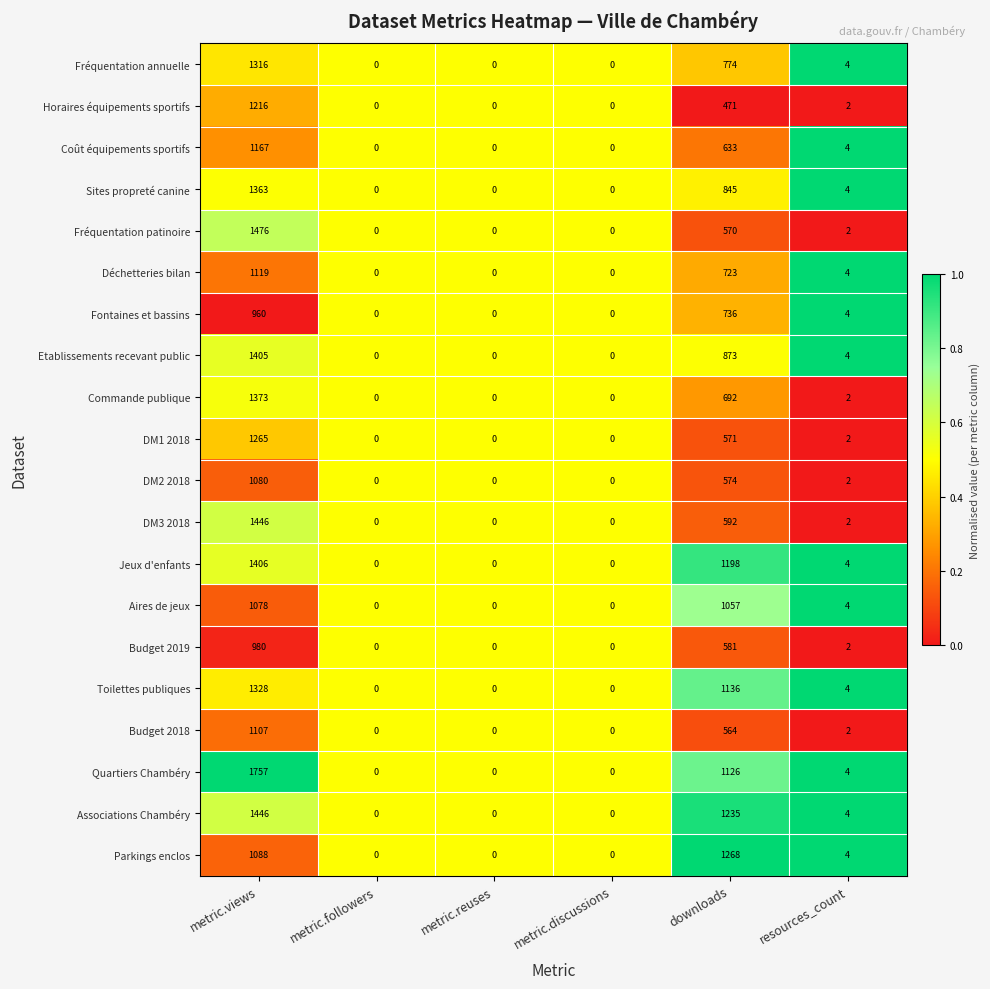

The DM3 2018 series shows 1 at resources_count. True or false?

False